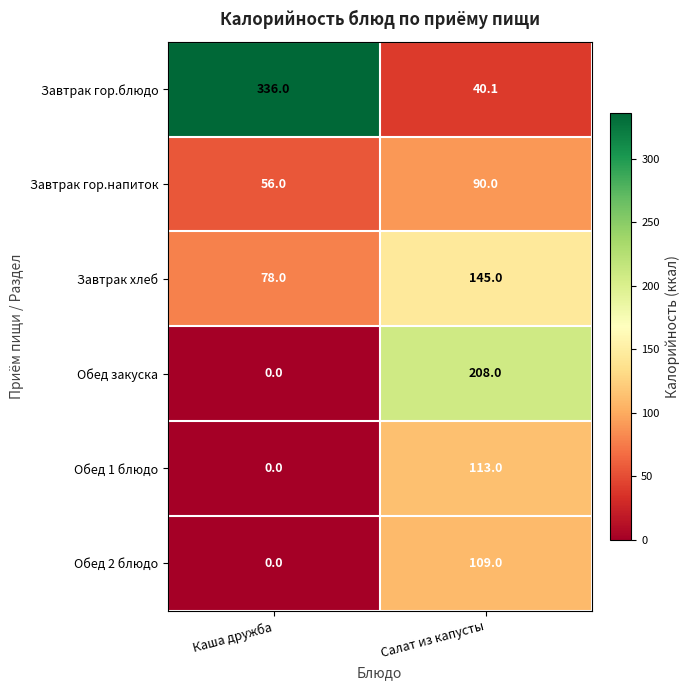

Rank the categories by Завтрак хлеб value from lowest to highest.

Каша дружба, Салат из капусты